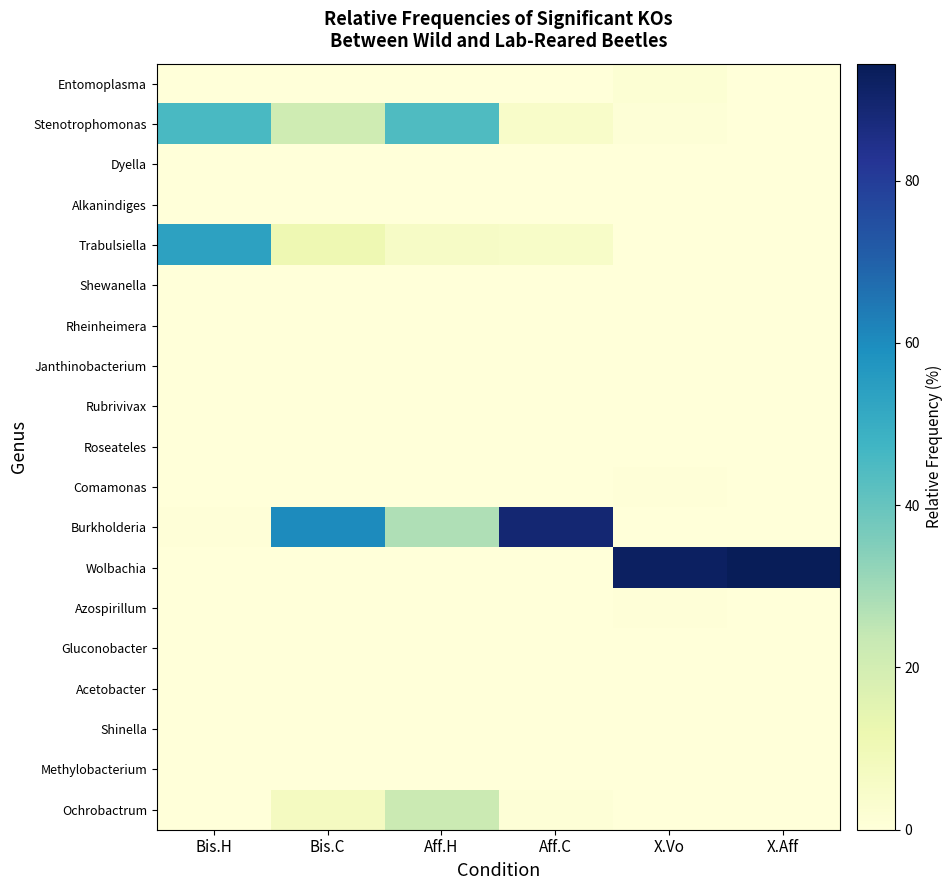

What is the total value across all series at Aff.H?

99.8